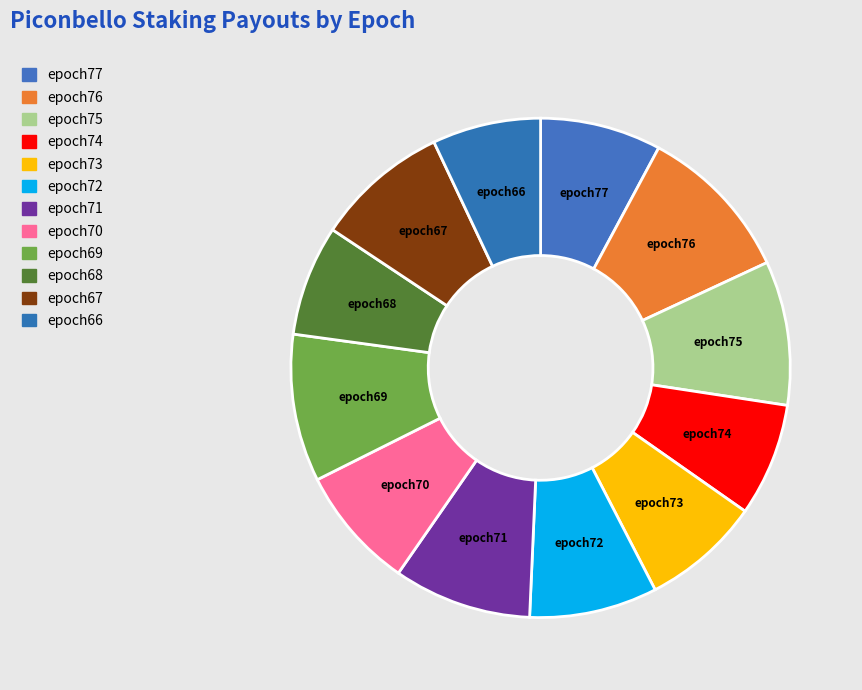

True or false: epoch68 accounts for 2% of the total.

False